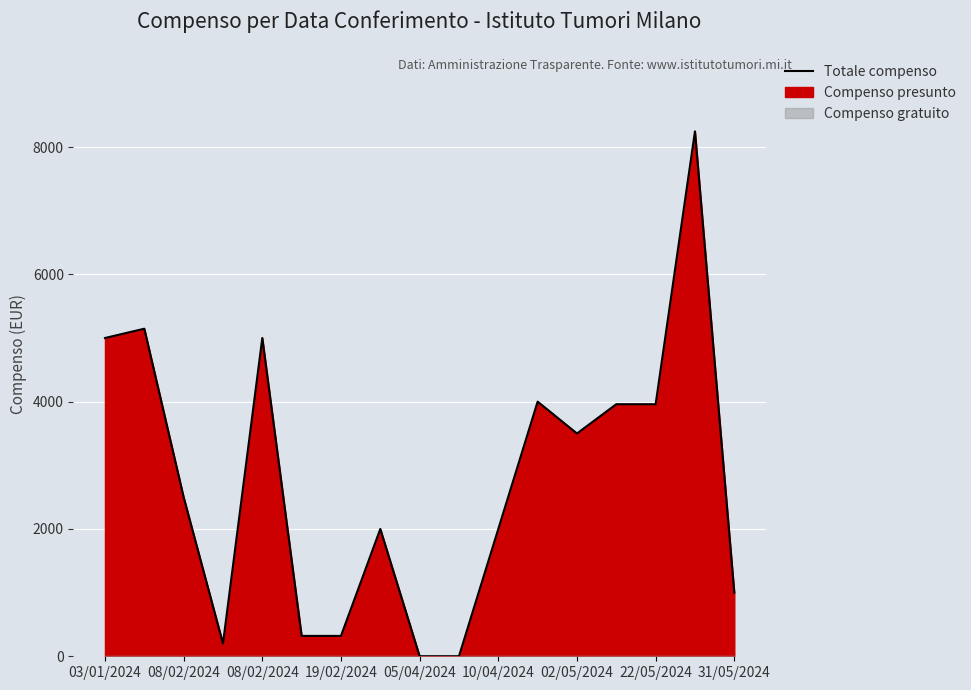

True or false: the data shows 3960 at 22/05/2024.

True